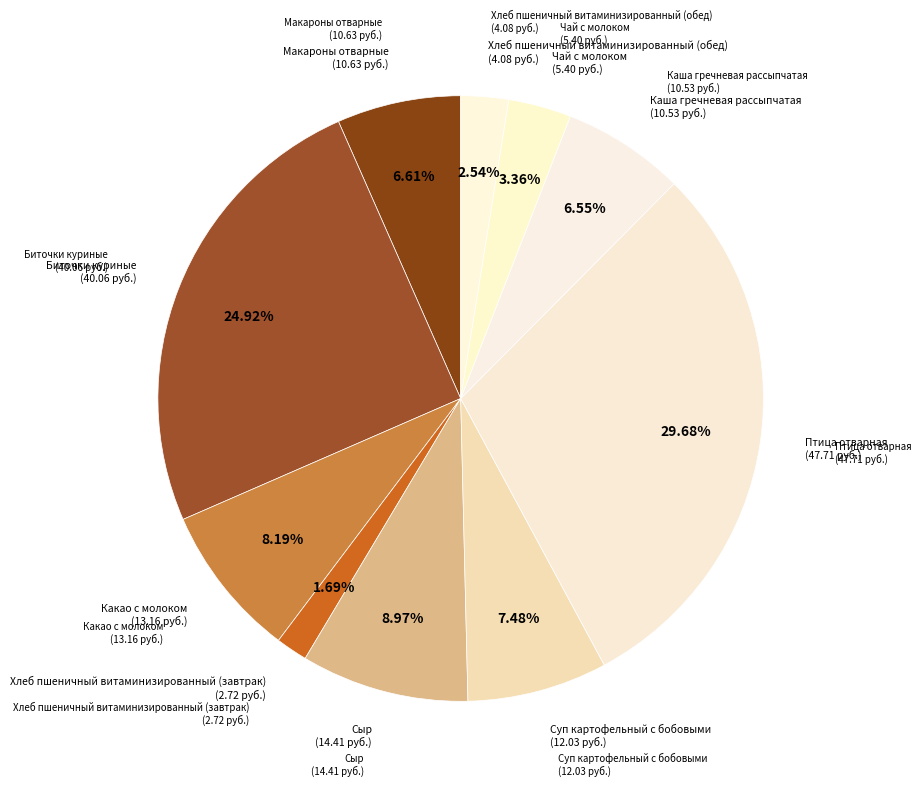

Which slice is the smallest?

Хлеб пшеничный витаминизированный (завтрак)